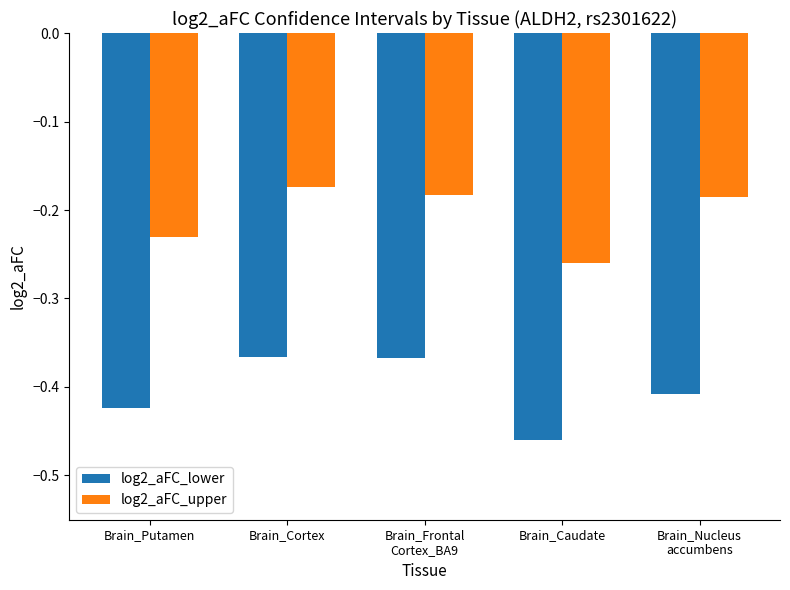

What is the label of the 1st bar from the left?

Brain_Putamen